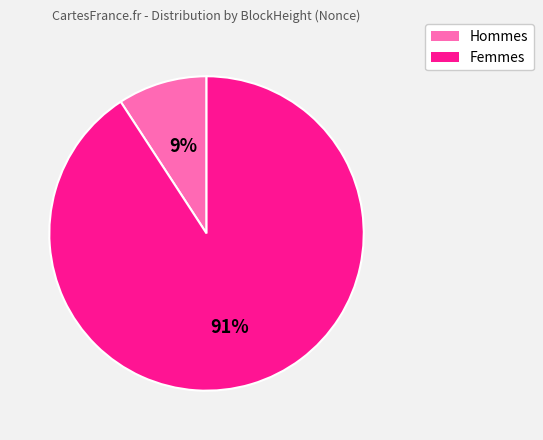

To the nearest percent, what is the difference between the largest and smallest slice percentages?

82%